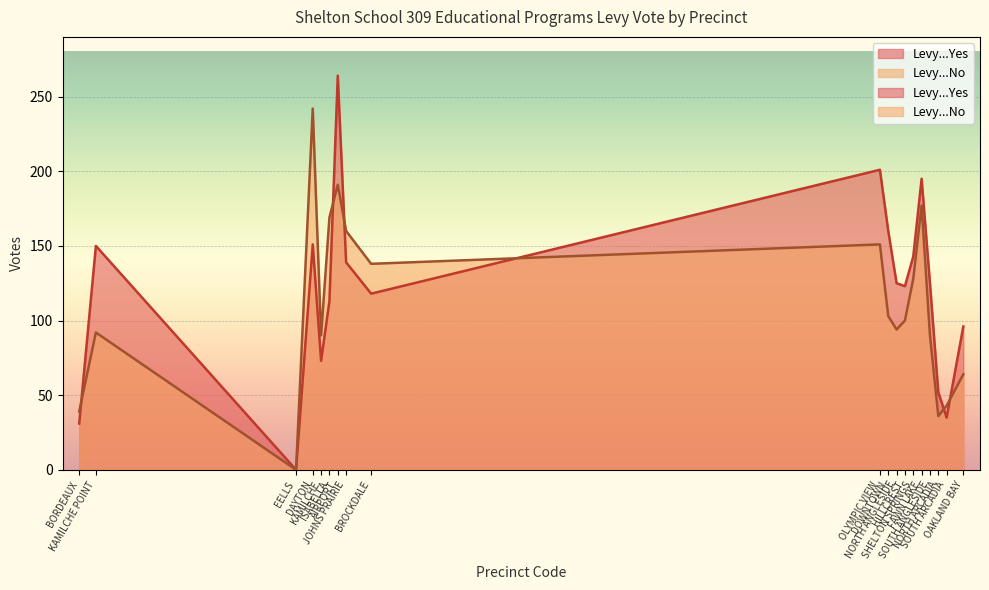

What is the difference between the maximum and minimum values in the Levy...Yes series?

264